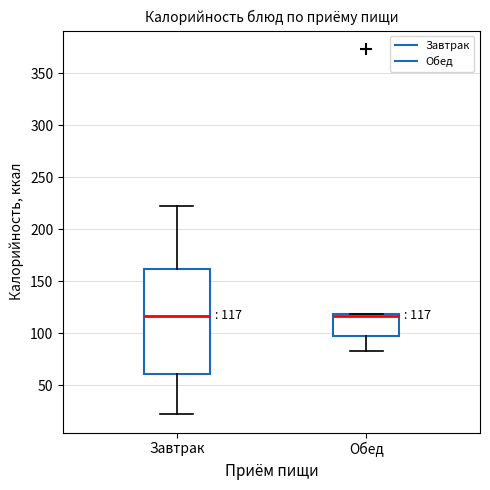

Comparing the boxes themselves (not the whiskers), which one is the tallest?

Завтрак